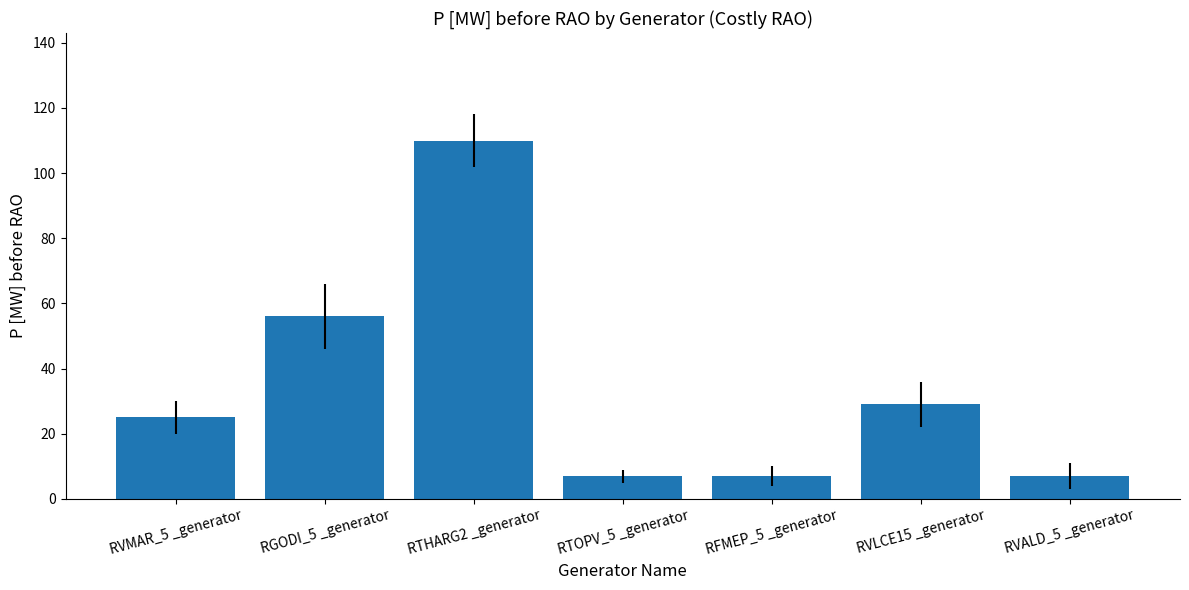

Reading left to right, what are all the values shown in this chart?

25	56	110	7	7	29	7